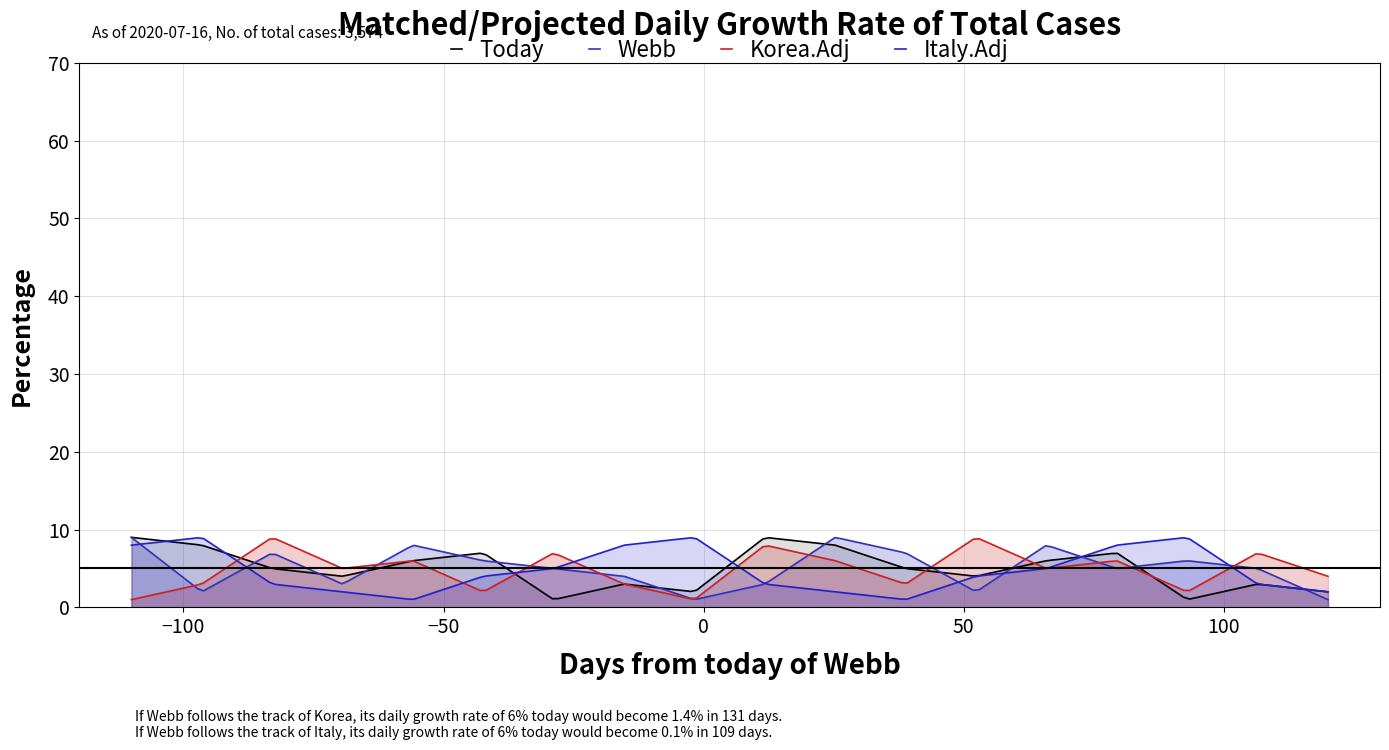

Does the chart have visible grid lines?

Yes